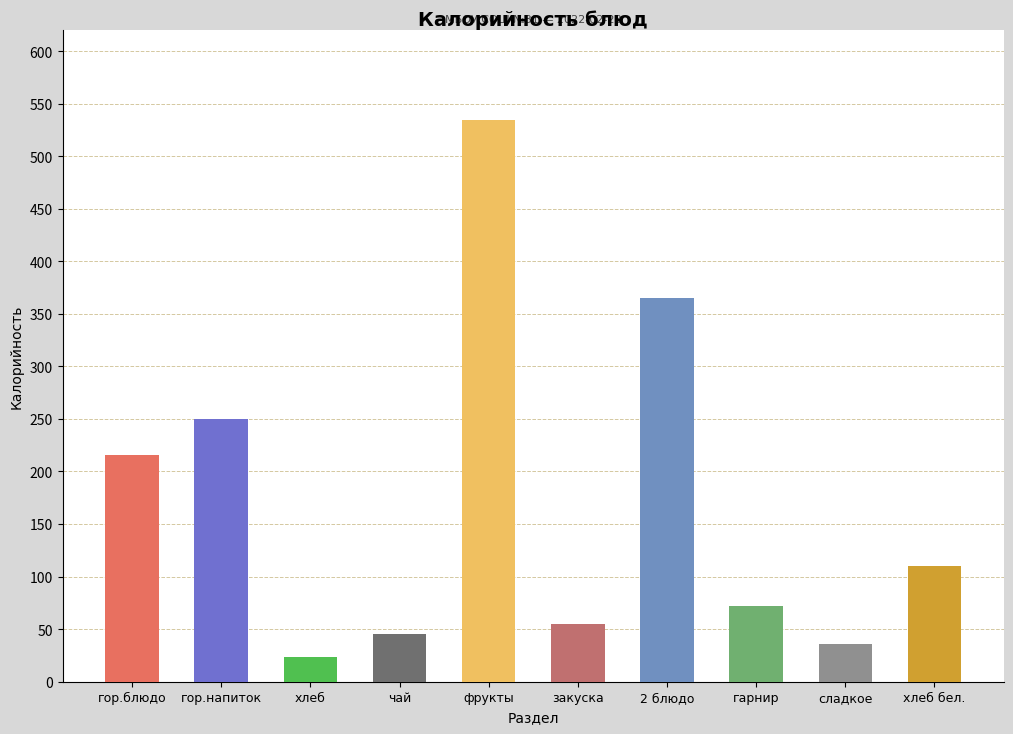

What is the sum of the values at сладкое and 2 блюдо?

401.5